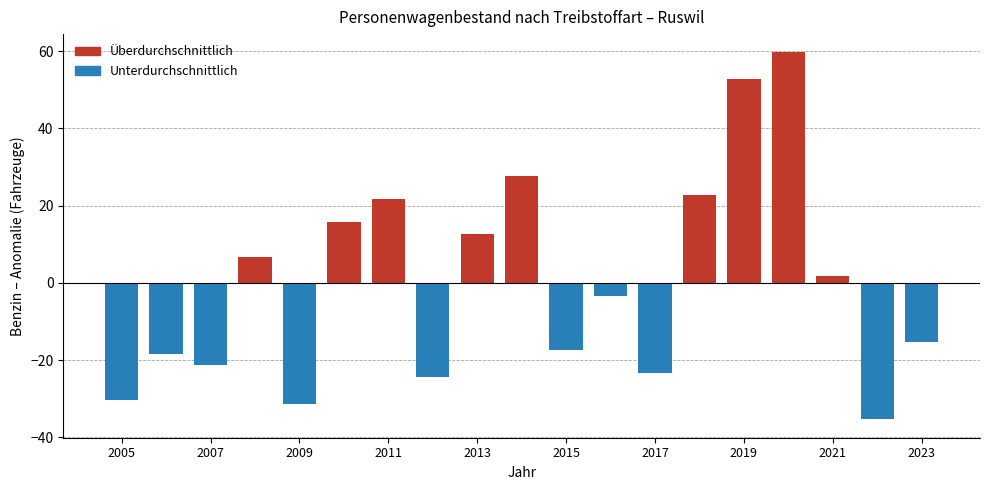

What is the difference between the second highest and second lowest values?

84.0